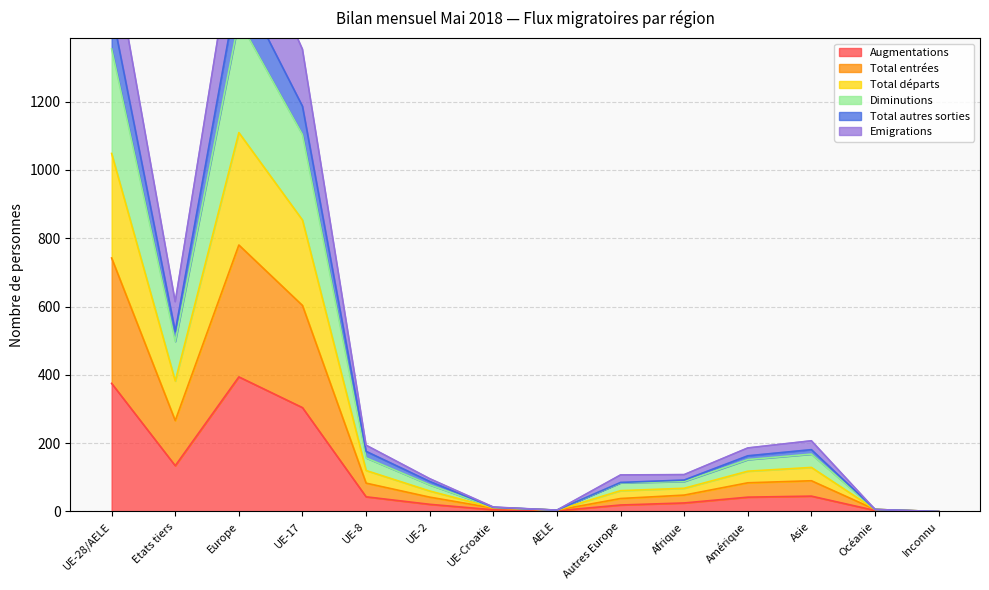

At which label is Augmentations closest to 197?

Etats tiers